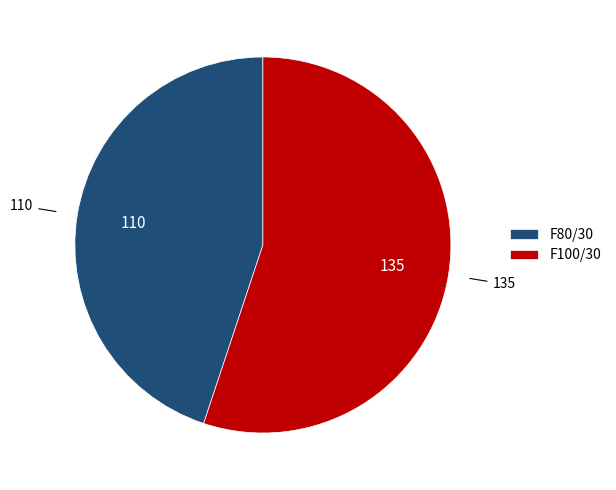

Approximately how many times larger is the value at F80/30 compared to F100/30?

0.8